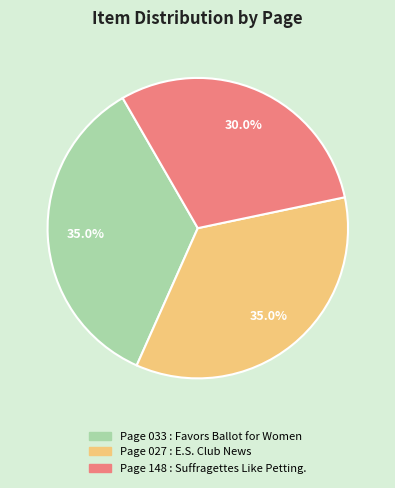

Does Page 033 : Favors Ballot for Women represent more than half of the total?

No